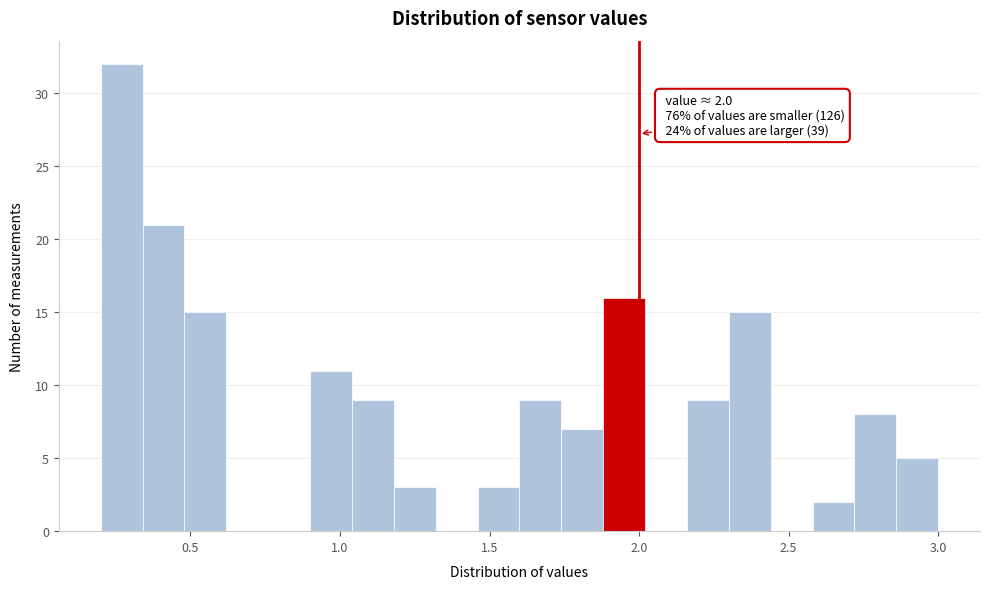

Around what value on the x-axis is the tallest bar? Give the approximate position of its centre, as read against the axis.

0.25